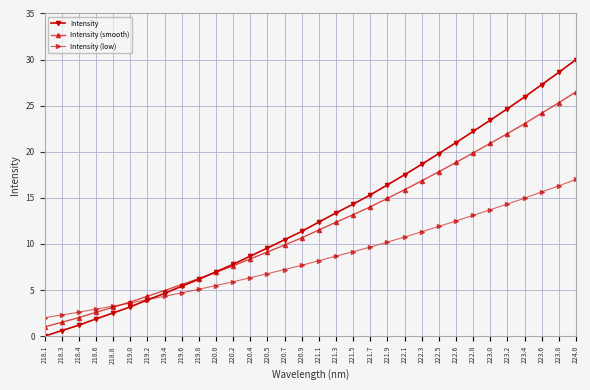

What is the highest value of the Intensity (smooth) series?

26.5